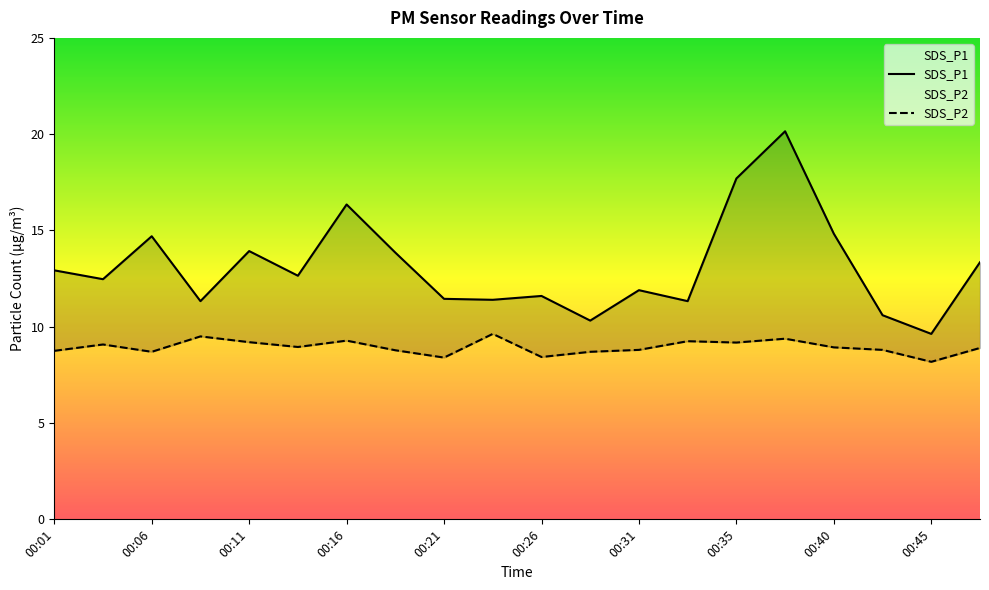

Reading right to left, transcribe all the data shown in this chart.

SDS_P1: 13.3	9.6	10.6	14.8	20.1	17.7	11.3	11.9	10.3	11.6	11.4	11.4	13.8	16.4	12.7	13.9	11.3	14.7	12.5	12.9
SDS_P2: 8.9	8.2	8.8	8.9	9.4	9.2	9.2	8.8	8.7	8.4	9.6	8.4	8.8	9.3	8.9	9.2	9.5	8.7	9.1	8.8